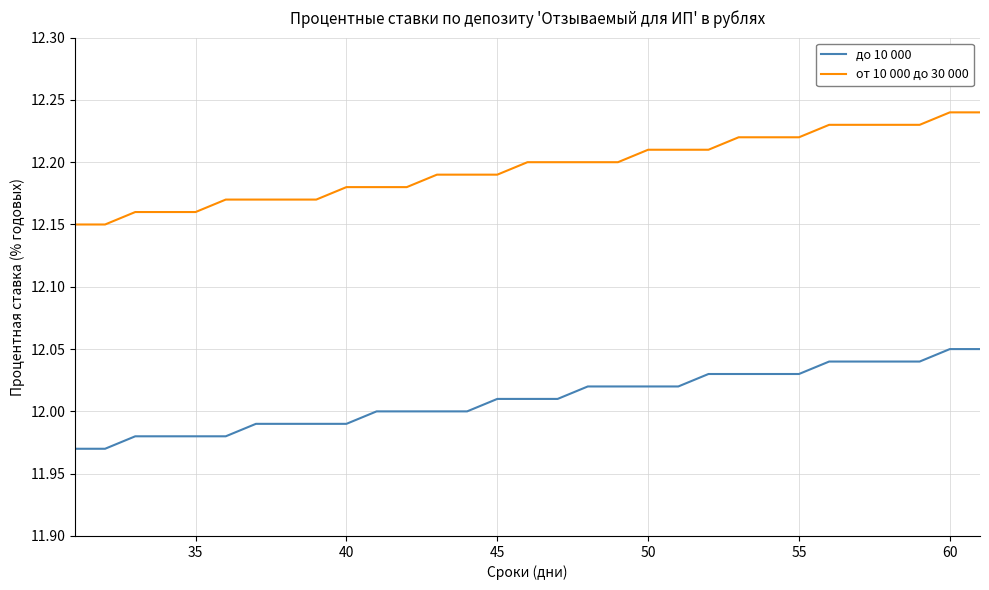

Does the chart have visible grid lines?

Yes